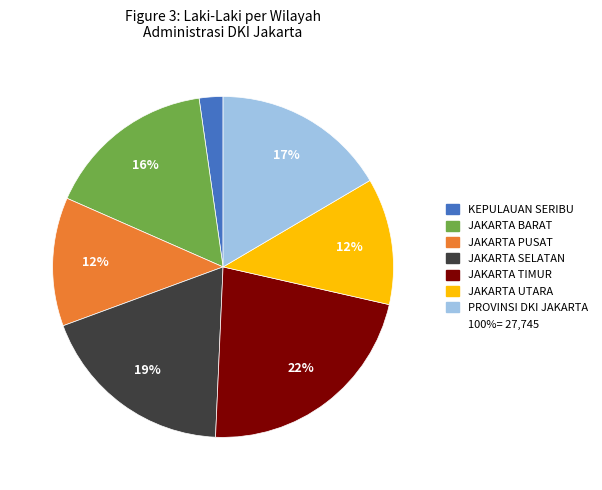

Does any single category account for the majority?

No